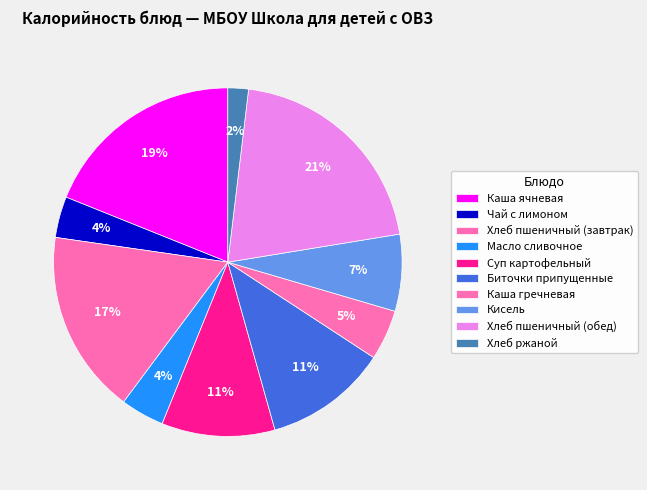

Is there a majority slice in this chart?

No